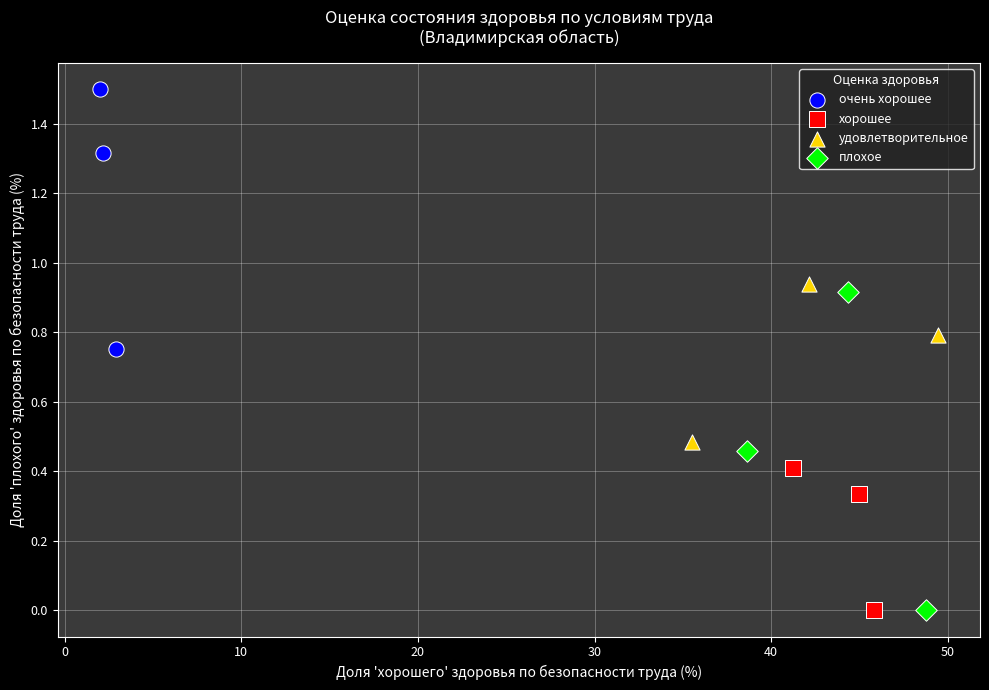

Which series has the largest Y range (max minus min)?

плохое